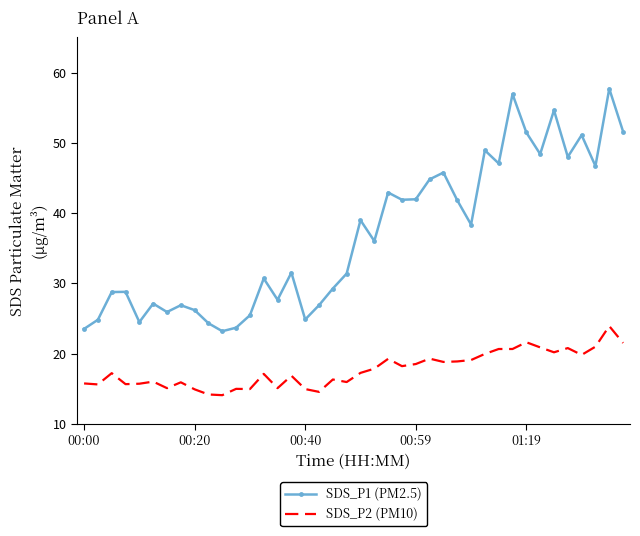

What is the greatest value displayed?

57.7